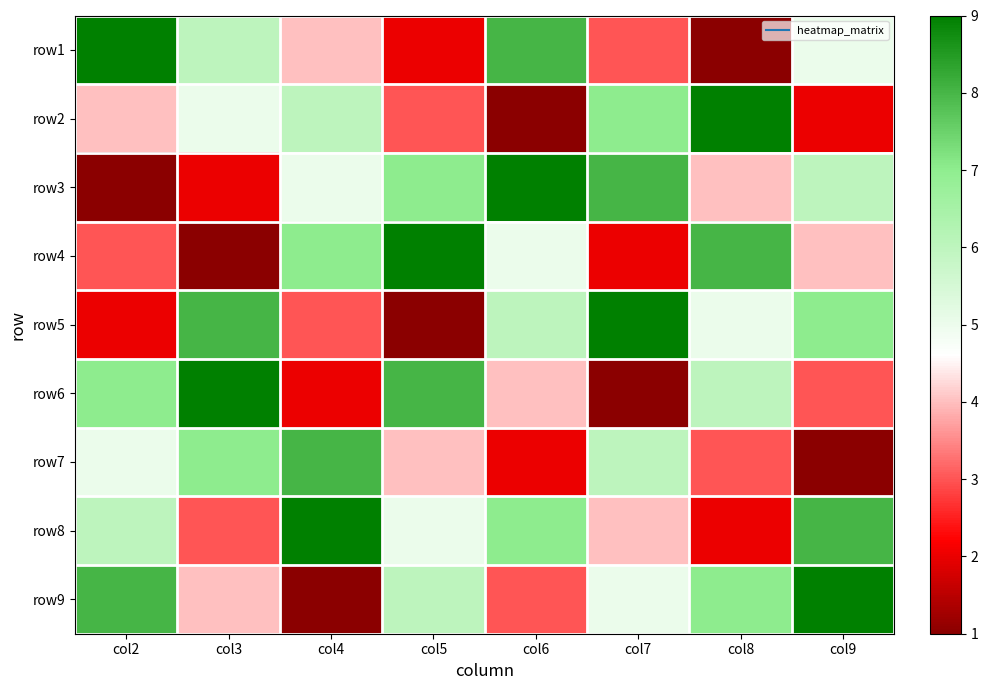

What is the difference between the highest and lowest values at col4?

8